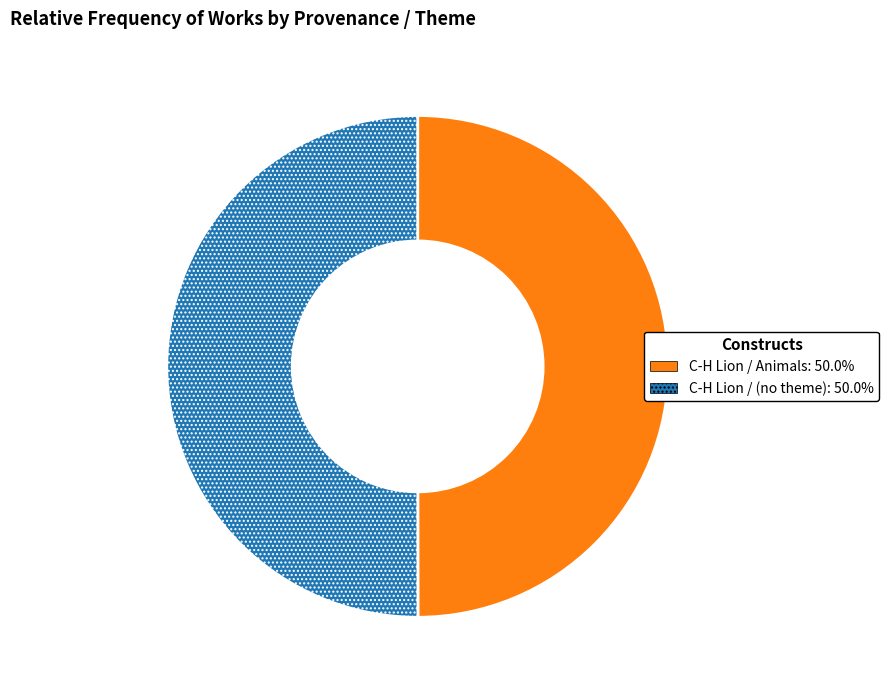

Count the number of slices in the pie.

2